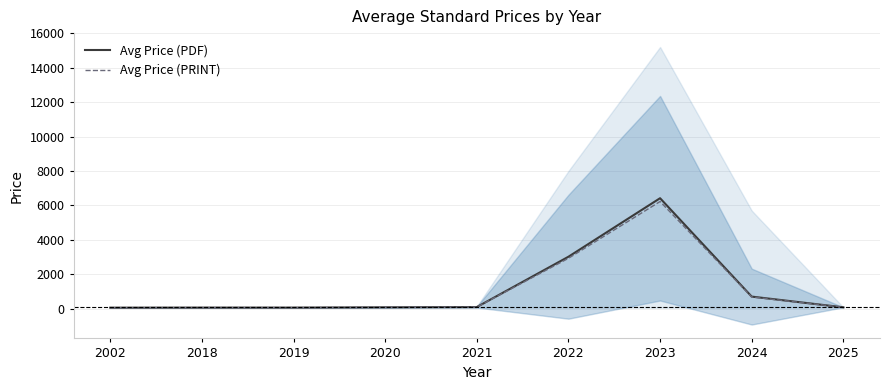

What is the difference between the Avg Price (PDF) values at 2024 and 2022?

2314.2